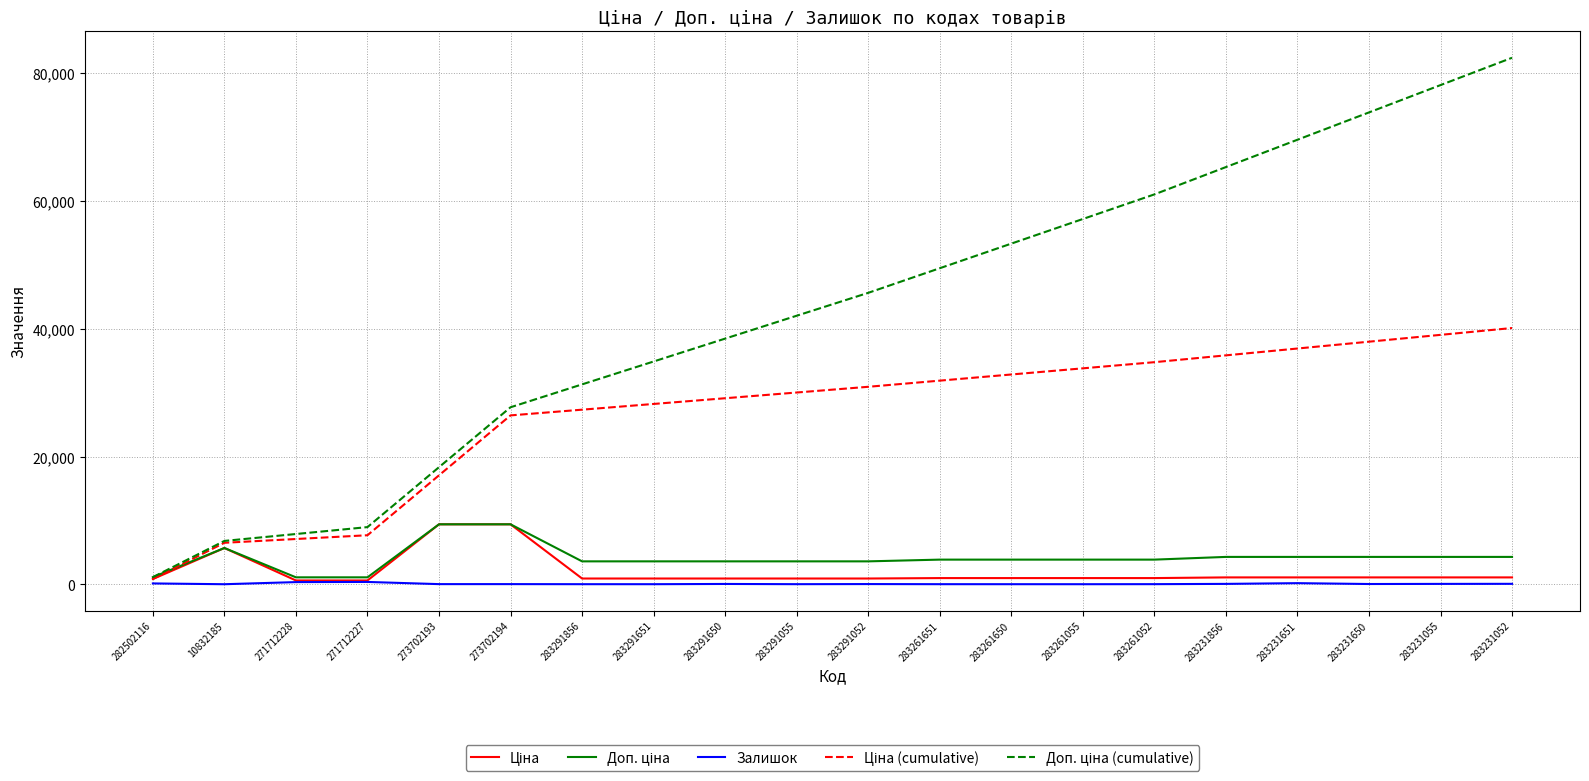

Which category has the highest value across all series?

283231052